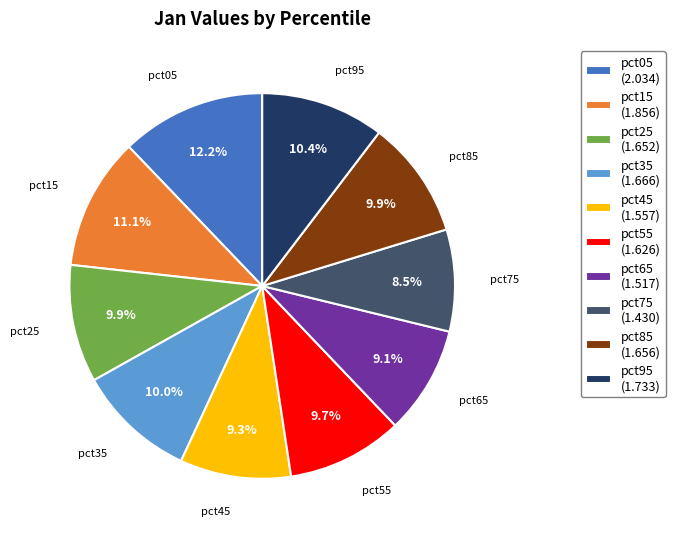

What is the ratio of the value at pct35 to the value at pct25?

1.0